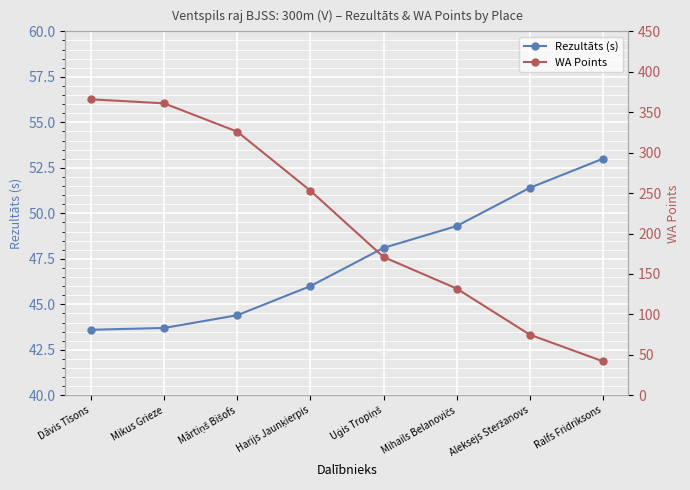

Which category has the highest value in the WA Points series?

Dāvis Tīsons